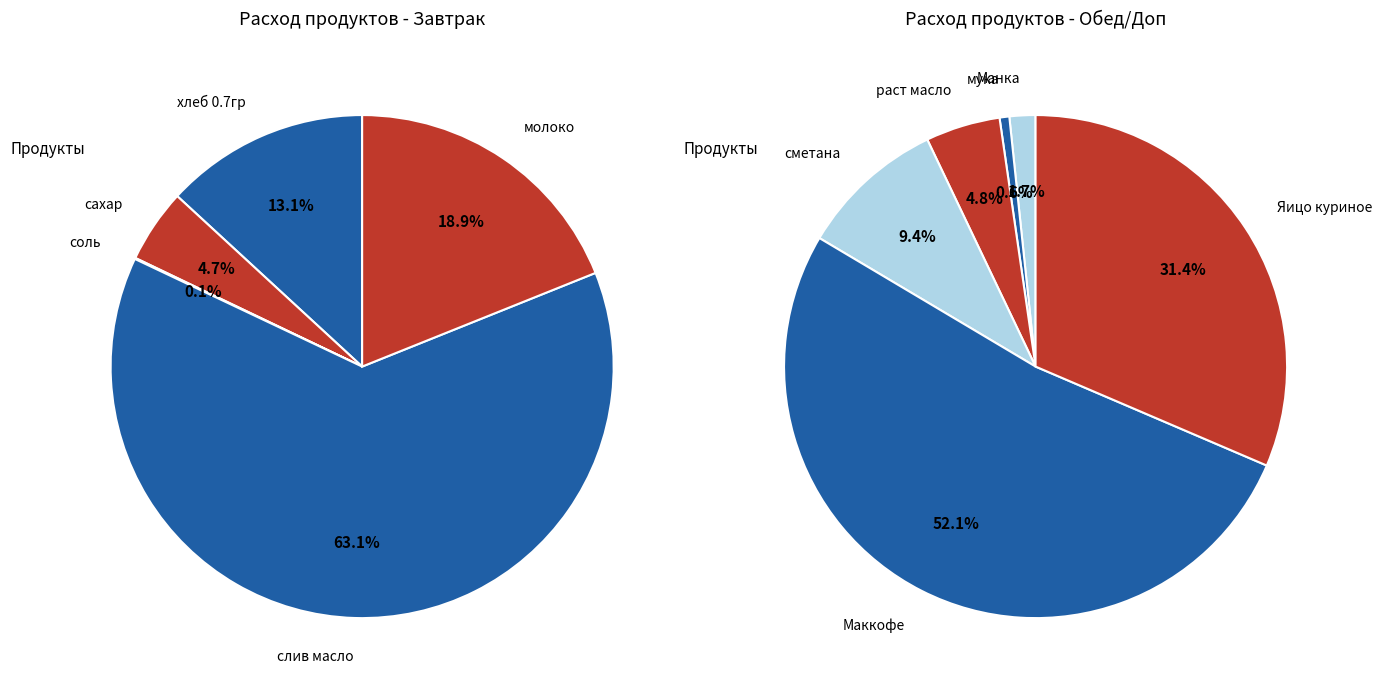

Is хлеб 0.7гр the majority of the pie?

No